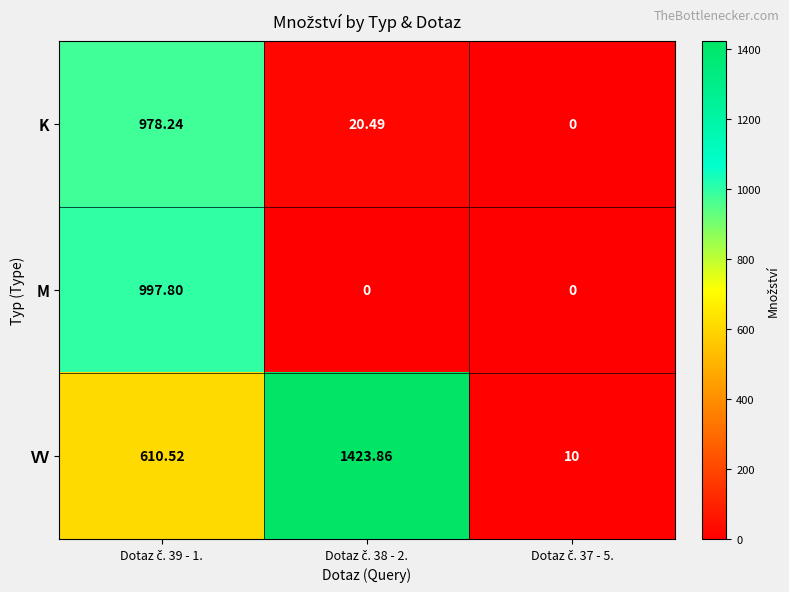

Which series has the largest total across all categories?

VV